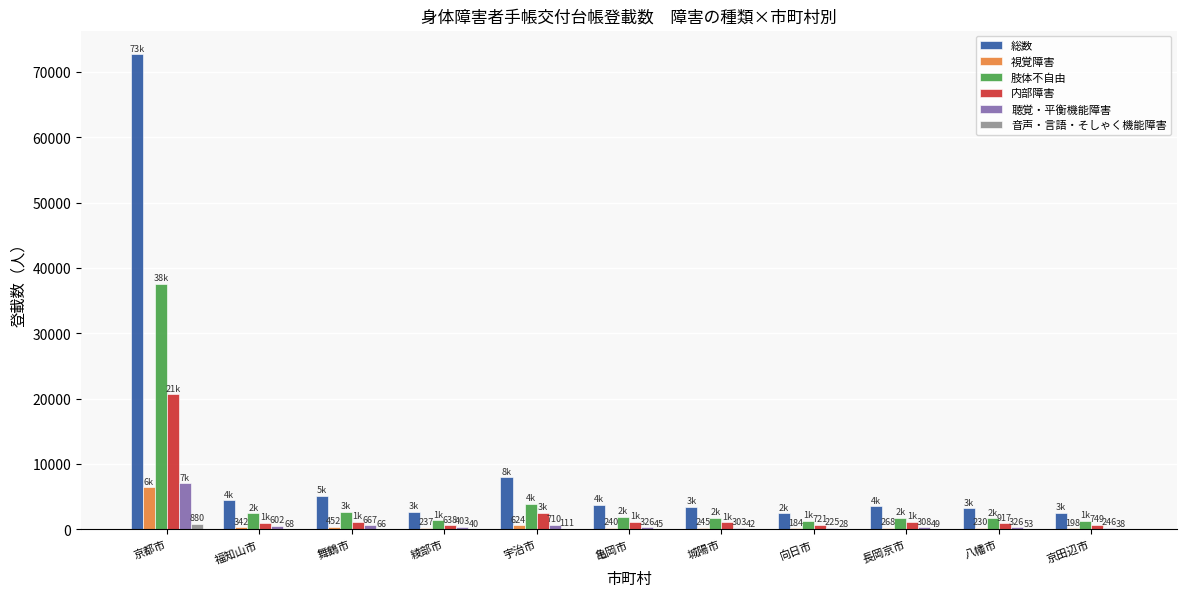

What are all the series names shown in the legend?

総数, 視覚障害, 肢体不自由, 内部障害, 聴覚・平衡機能障害, 音声・言語・そしゃく機能障害